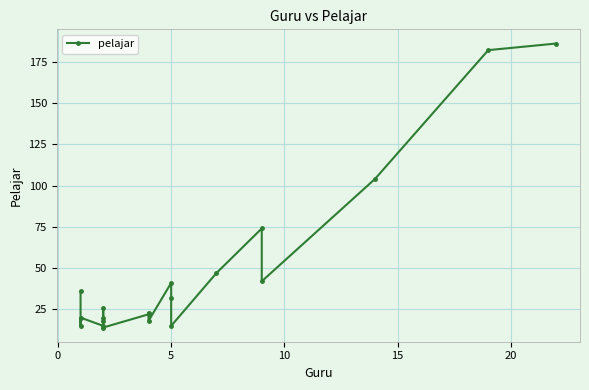

What is the sum of all values?

950